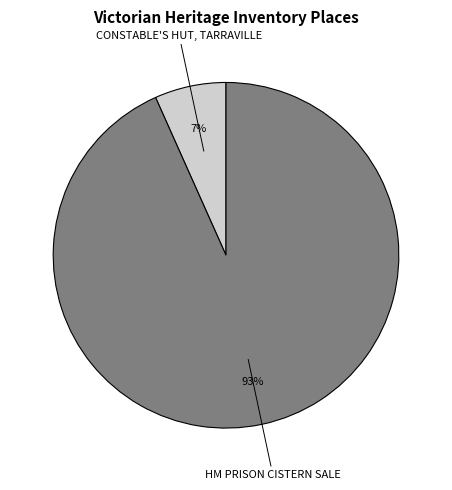

Is there any slice that represents more than half of the pie?

Yes